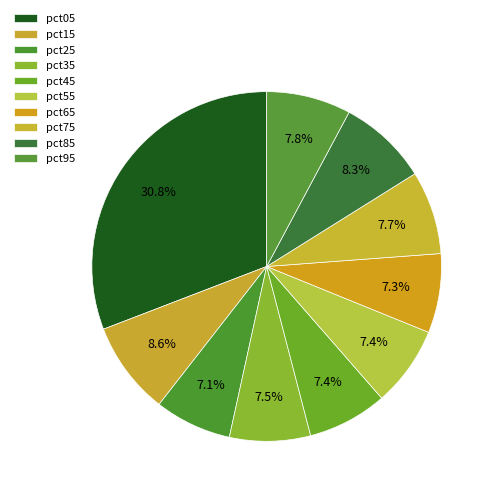

True or false: pct25 accounts for 1% of the total.

False